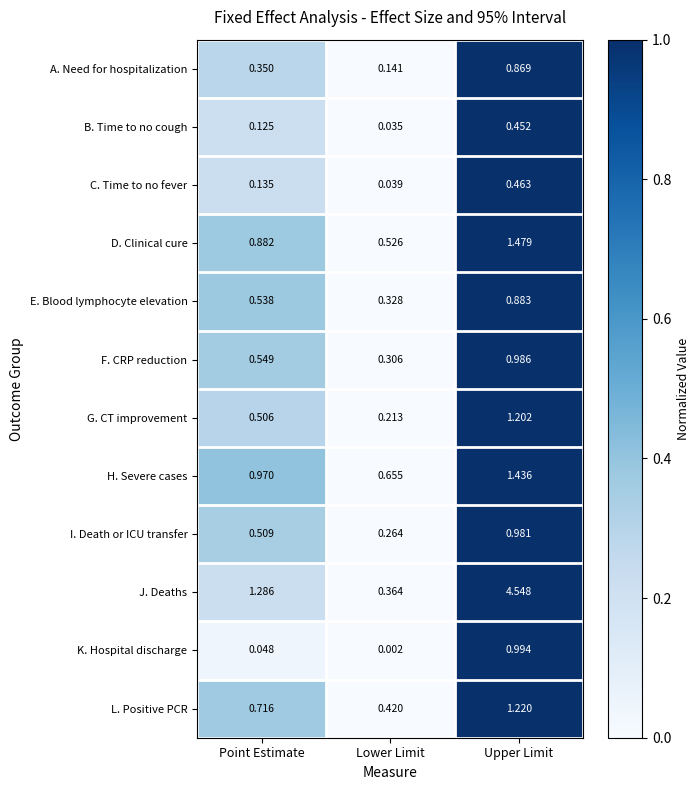

List the labels in order of G. CT improvement value, smallest first.

Lower Limit, Point Estimate, Upper Limit